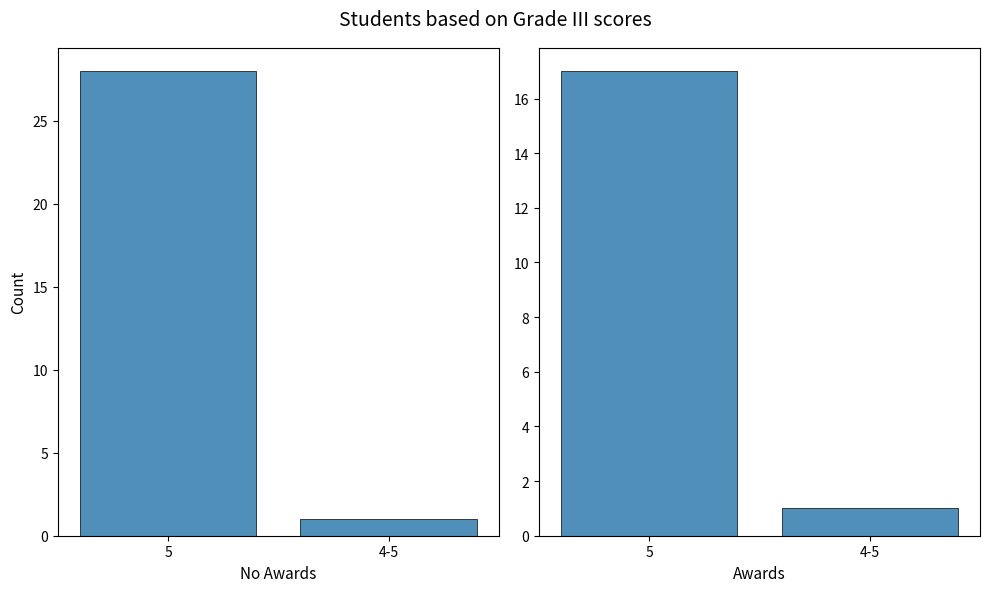

What is the highest value of the No Awards series?

28